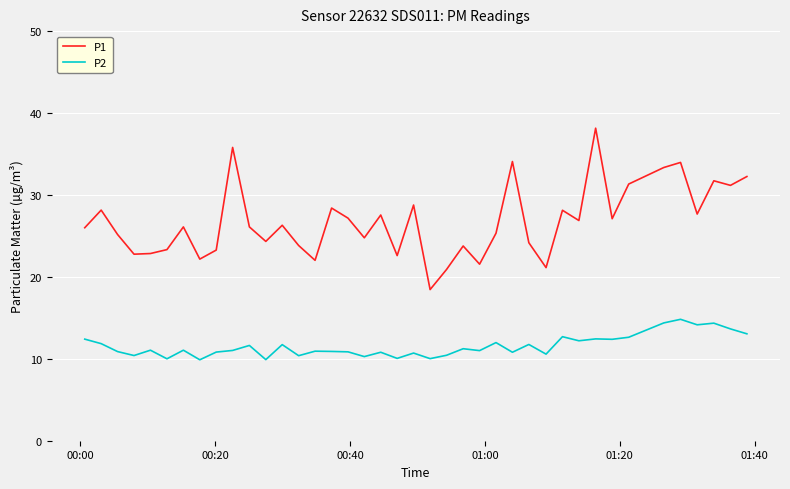

True or false: P1 and P2 cross at least once.

False